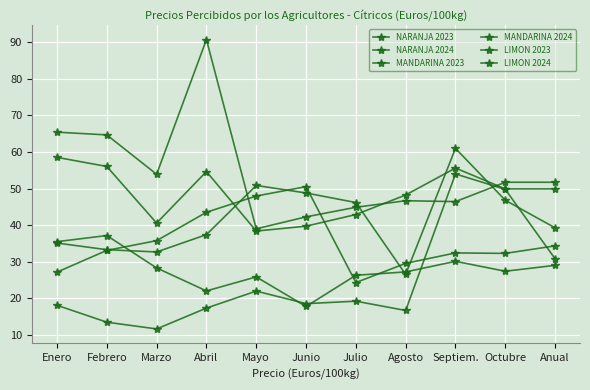

Rank the series by their maximum value, from lowest to highest.

NARANJA 2024, NARANJA 2023, LIMON 2024, MANDARINA 2024, LIMON 2023, MANDARINA 2023